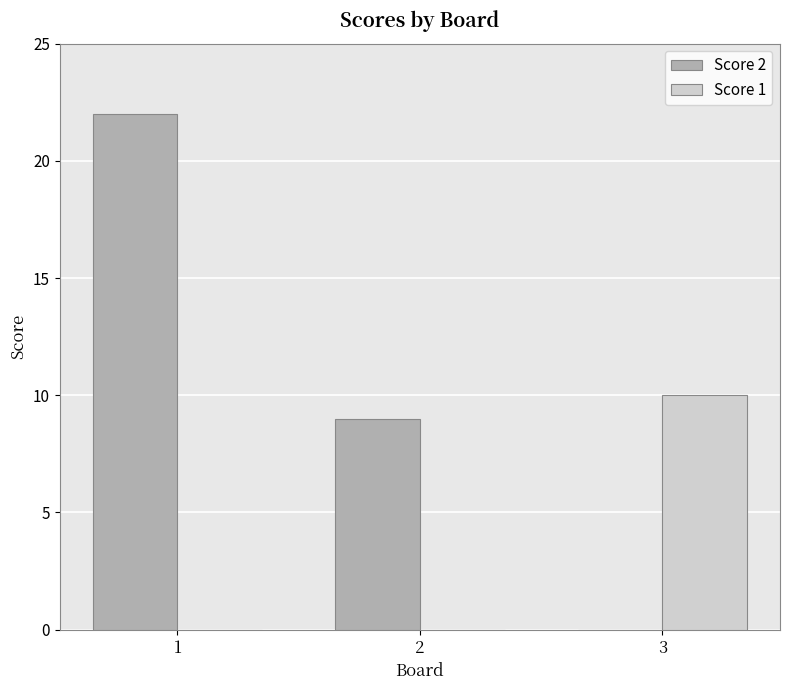

How many distinct data groups are displayed?

2